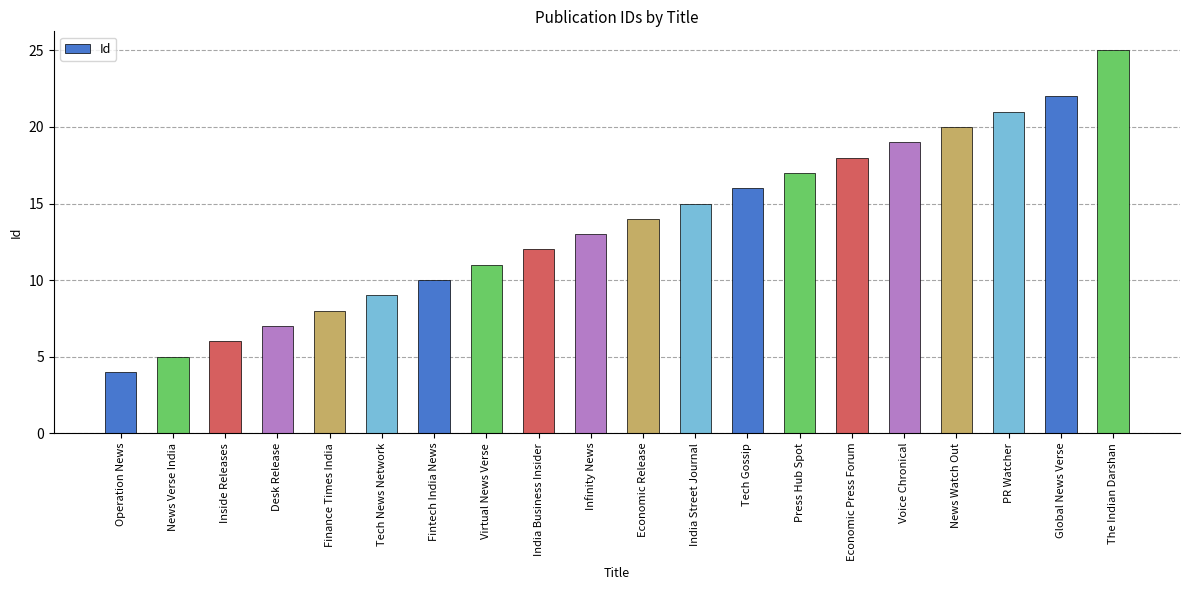

List the labels in order of value, largest first.

The Indian Darshan, Global News Verse, PR Watcher, News Watch Out, Voice Chronical, Economic Press Forum, Press Hub Spot, Tech Gossip, India Street Journal, Economic Release, Infinity News, India Business Insider, Virtual News Verse, Fintech India News, Tech News Network, Finance Times India, Desk Release, Inside Releases, News Verse India, Operation News